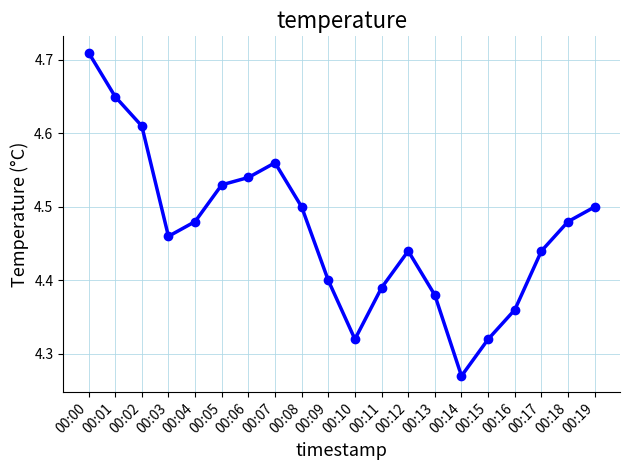

Which has a higher value, 00:08 or 00:18?

00:08